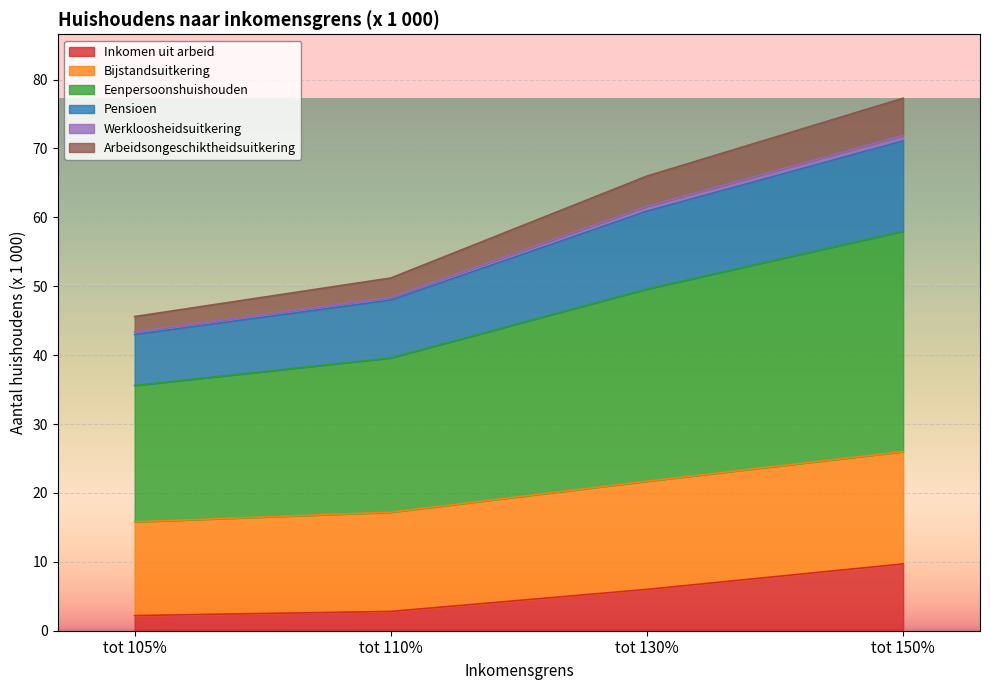

True or false: Arbeidsongeschiktheidsuitkering and Pensioen intersect in this chart.

False